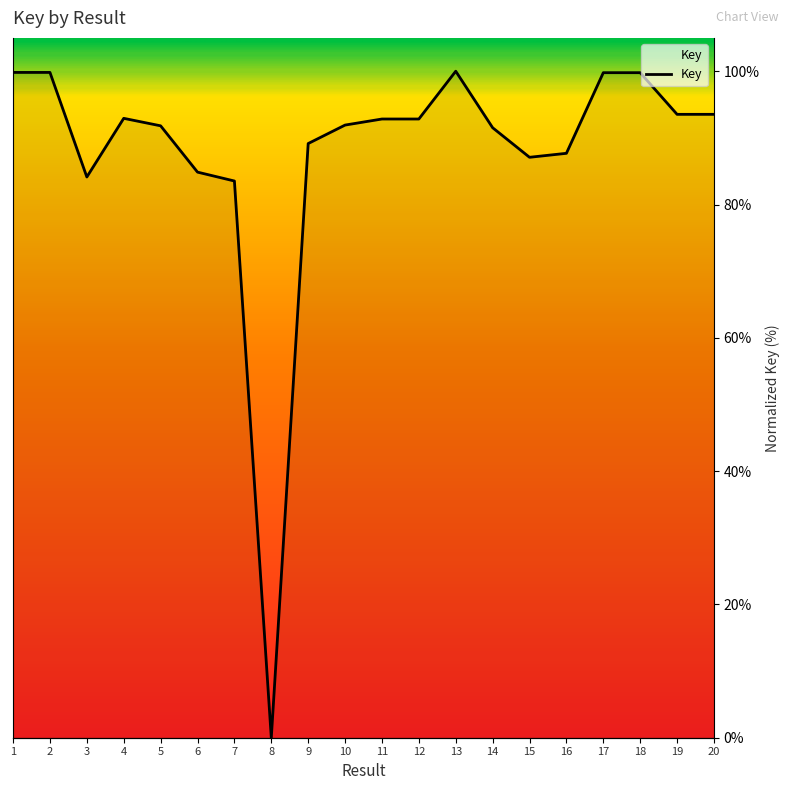

What is the ratio of the value at 1 to the value at 13?

1.0